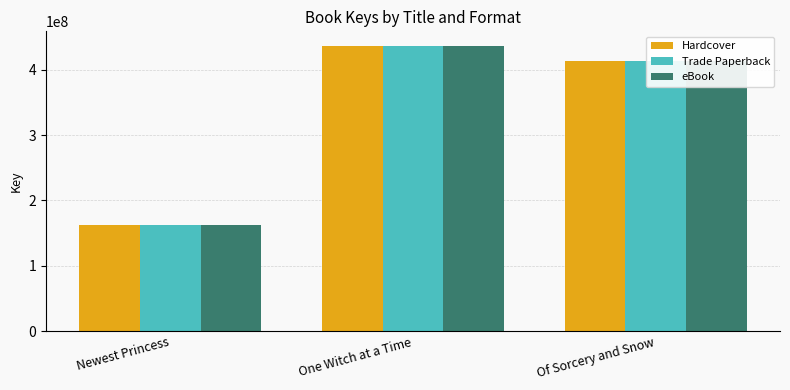

Reading right to left, what are all the values shown in this chart?

Hardcover: 412400415	436616634	162197103
Trade Paperback: 412400415	436616634	162197103
eBook: 412400415	436616634	162197103